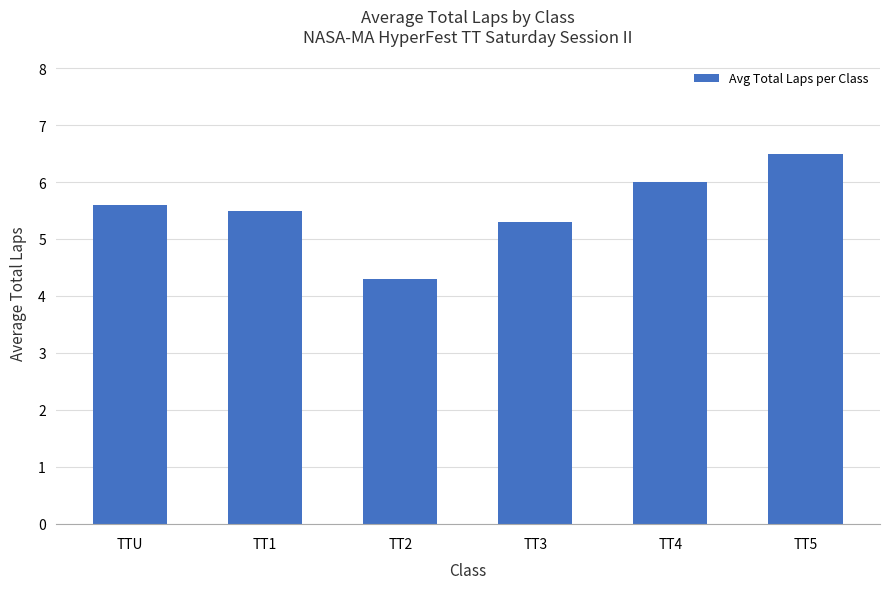

Which category has the highest value across all series?

TT5